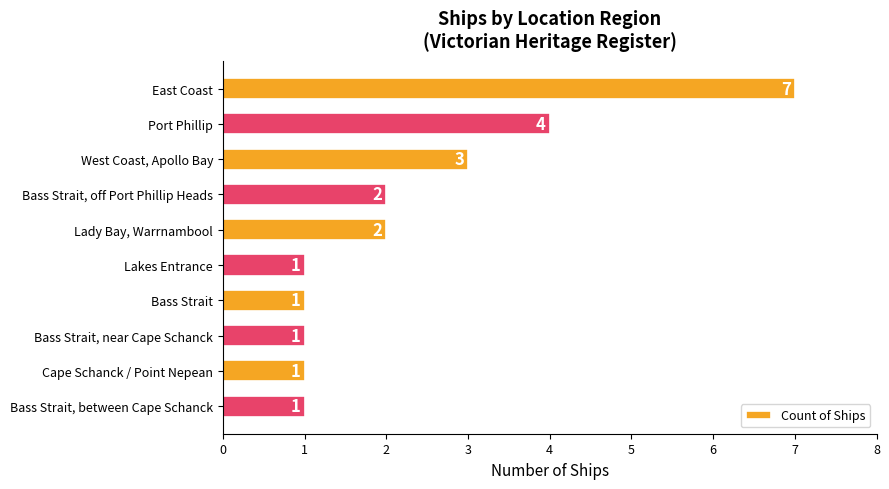

The chart shows a value of 2 at Lady Bay, Warrnambool. True or false?

True